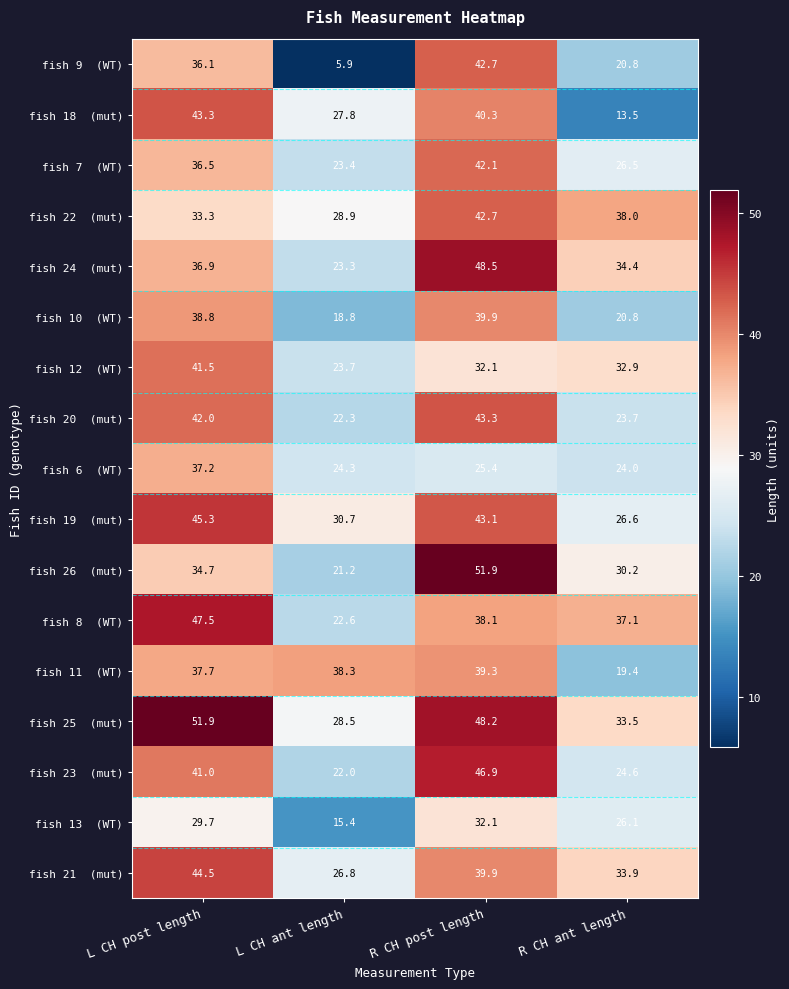

What is the spread (max minus min) of values at L CH ant length?

32.4